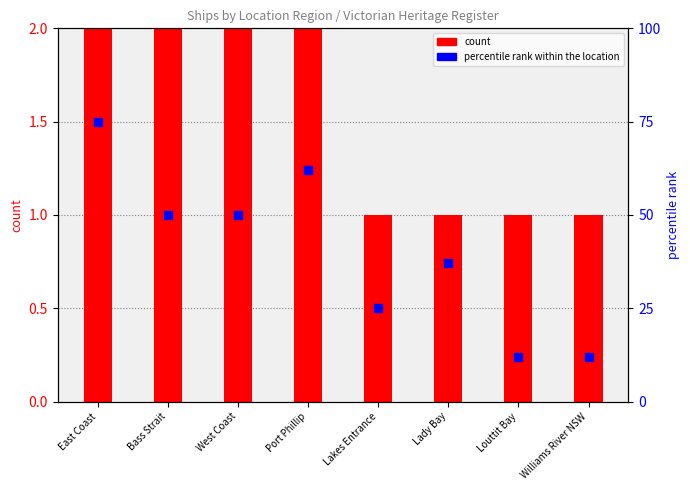

Which series has the largest total across all categories?

percentile rank within the location